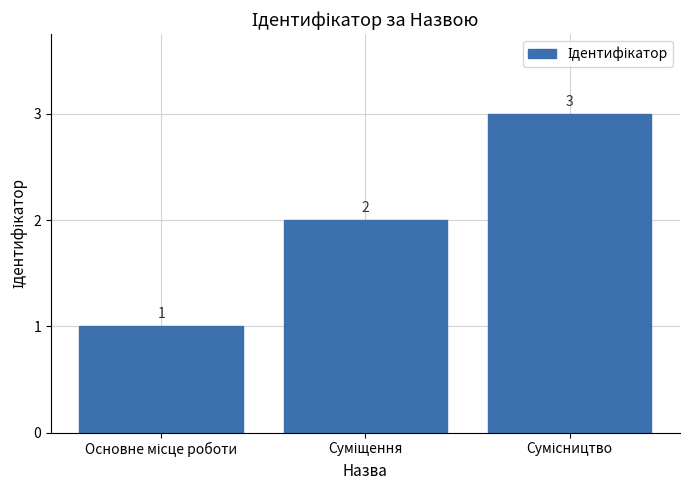

What is the greatest value displayed?

3